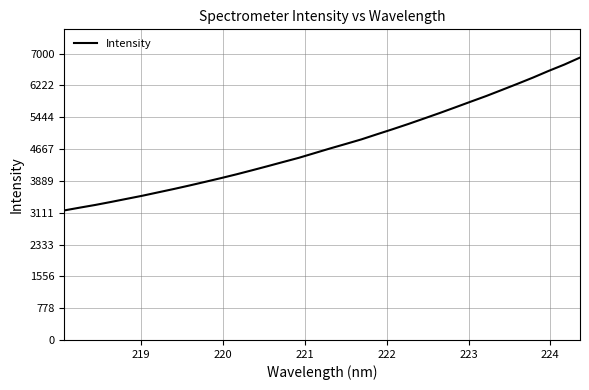

What is the difference between the maximum and minimum values?

3735.9